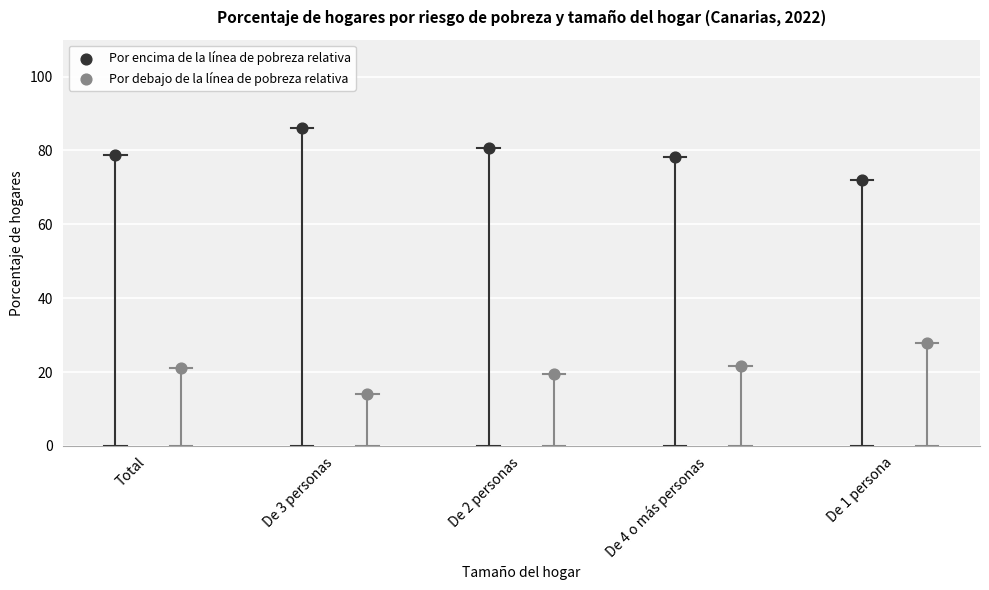

Which series contains the lowest Y value?

Por debajo de la línea de pobreza relativa